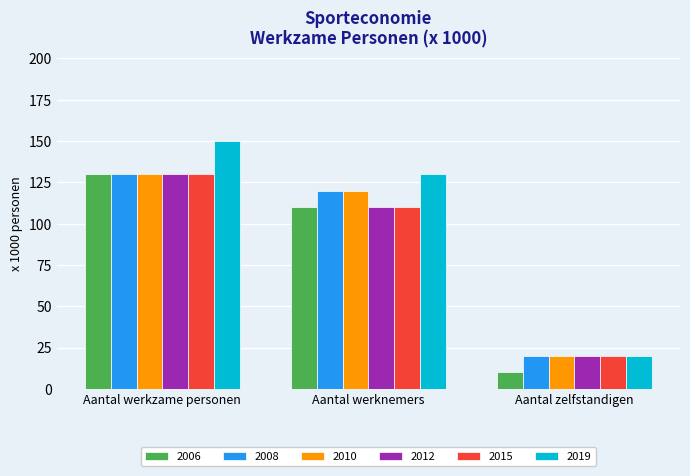

What is the difference between the highest and lowest values at Aantal werknemers?

20